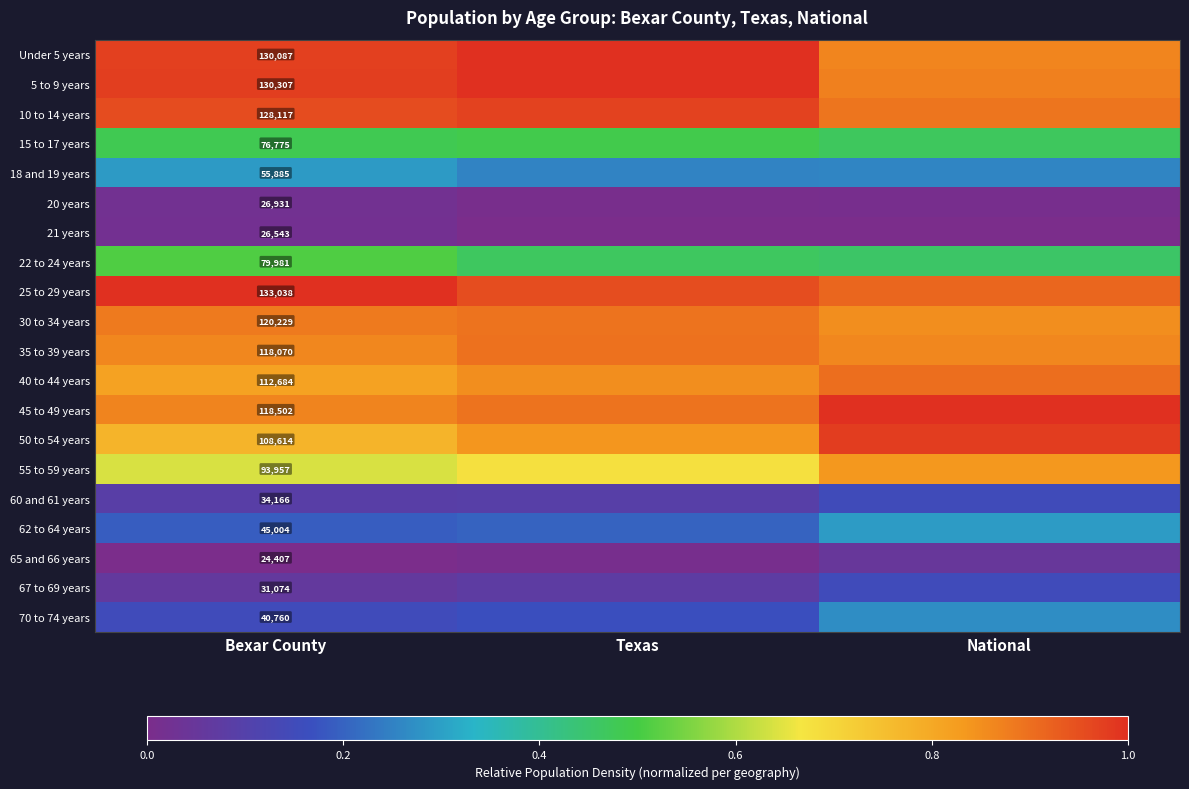

Where is 30 to 34 years nearest to the value 0?

National